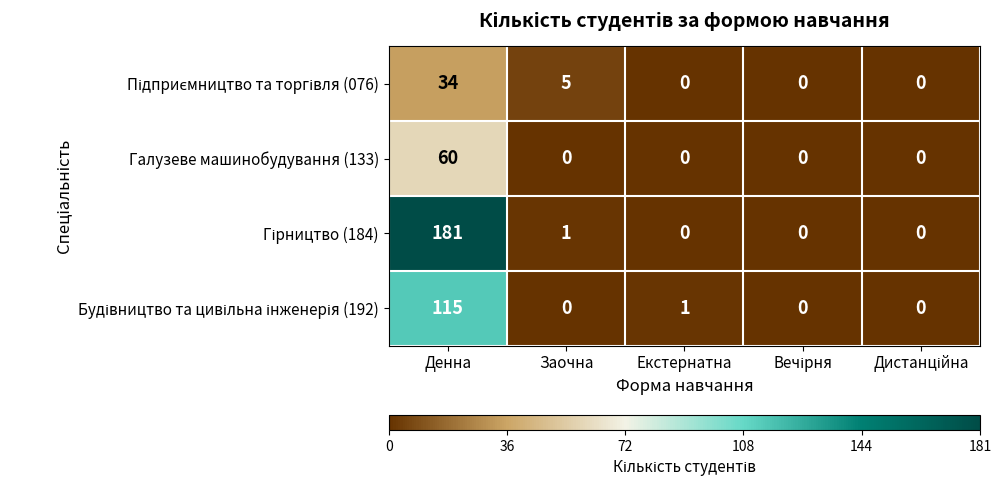

What is the sum of all Галузеве машинобудування (133) values?

60